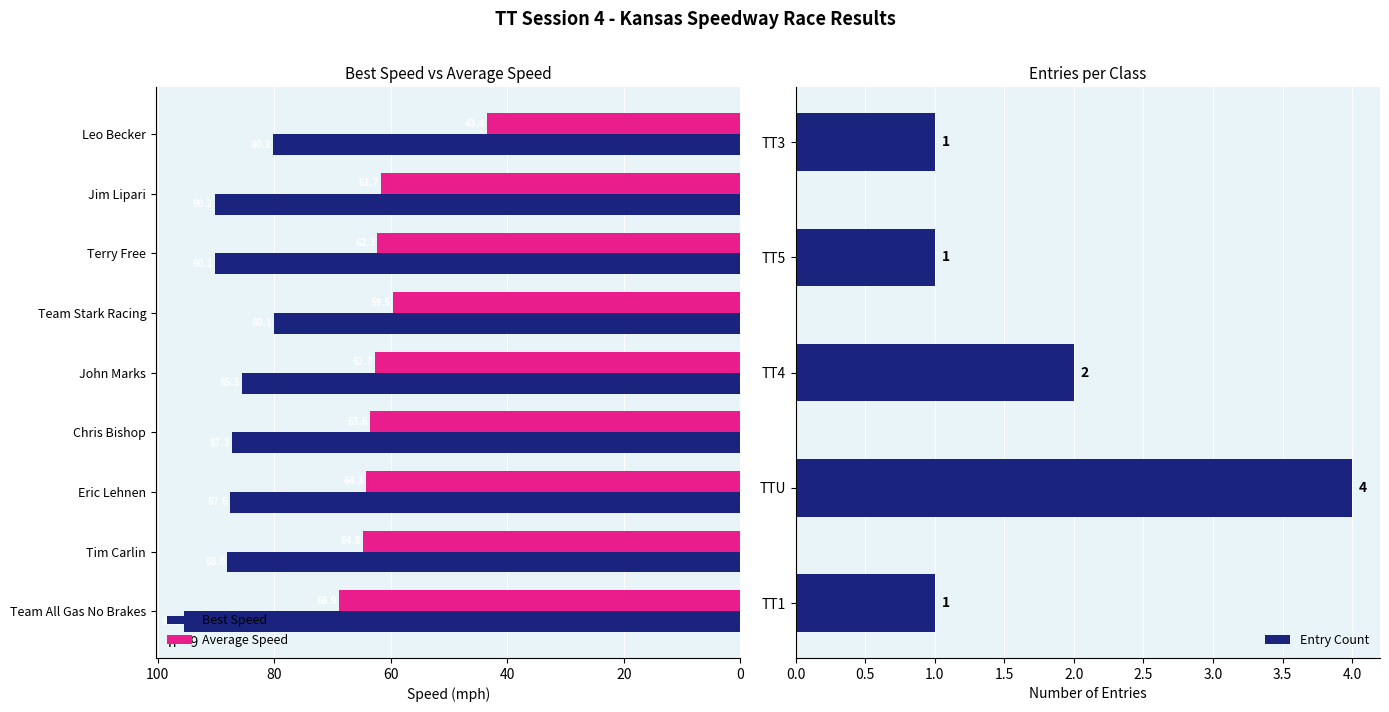

Count the number of data series in this chart.

2